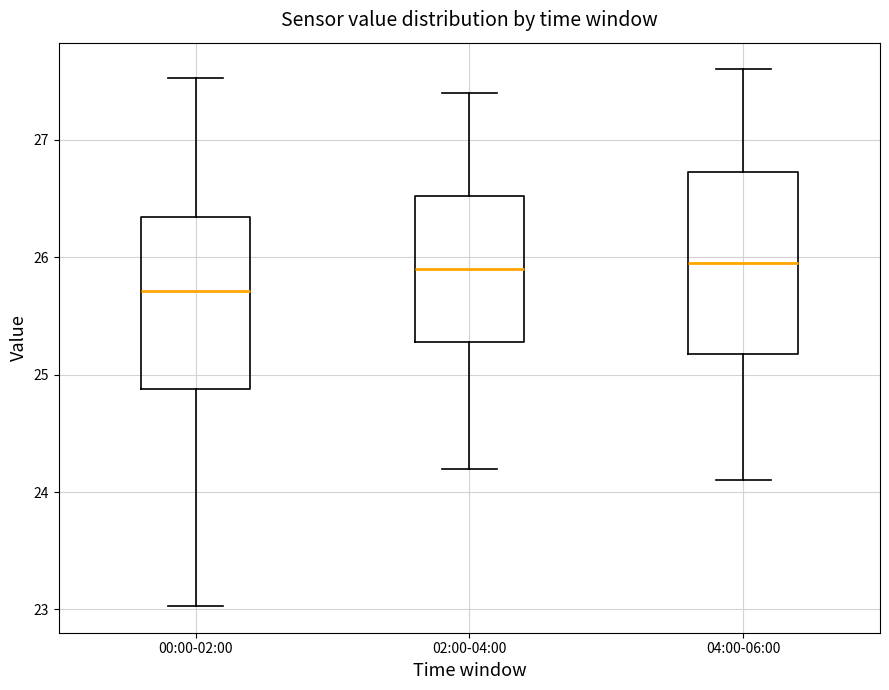

Reading left to right, transcribe this box plot: for each box, give where its median line is, the range the box spans, and where its two whiskers end, as read against the y-axis. The values are not printed on the chart, so give them approximately, as read against the axis.

00:00-02:00: median 25.7, box 24.9 to 26.3, whiskers 23.0 to 27.5
02:00-04:00: median 25.9, box 25.3 to 26.5, whiskers 24.2 to 27.4
04:00-06:00: median 26.0, box 25.2 to 26.7, whiskers 24.1 to 27.6